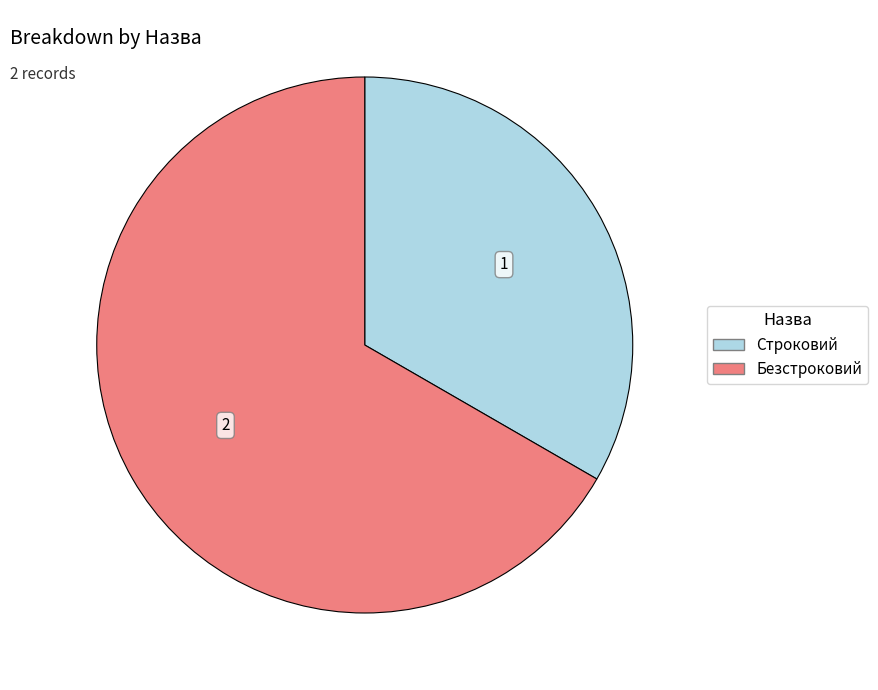

The Безстроковий slice represents 74% of the pie. True or false?

False